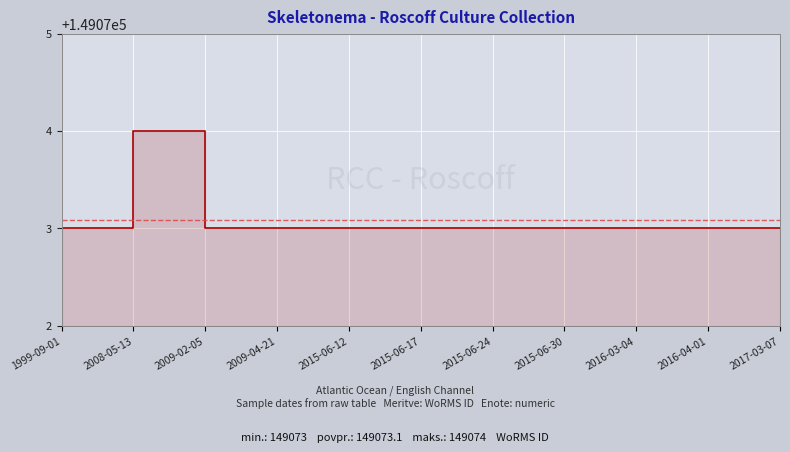

Reading left to right, extract all data points from this chart.

1999-09-01=149073	2008-05-13=149074	2009-02-05=149073	2009-04-21=149073	2015-06-12=149073	2015-06-17=149073	2015-06-24=149073	2015-06-30=149073	2016-03-04=149073	2016-04-01=149073	2017-03-07=149073